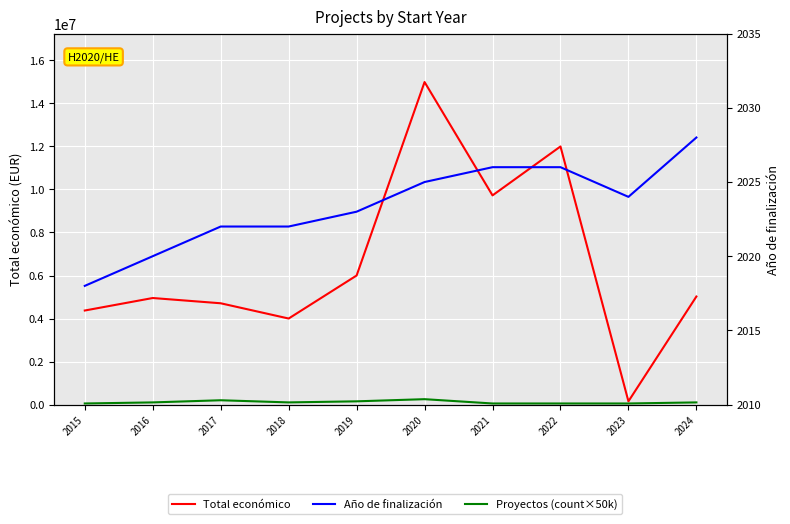

Between 2019 and 2021, which series saw the biggest shift?

Total económico